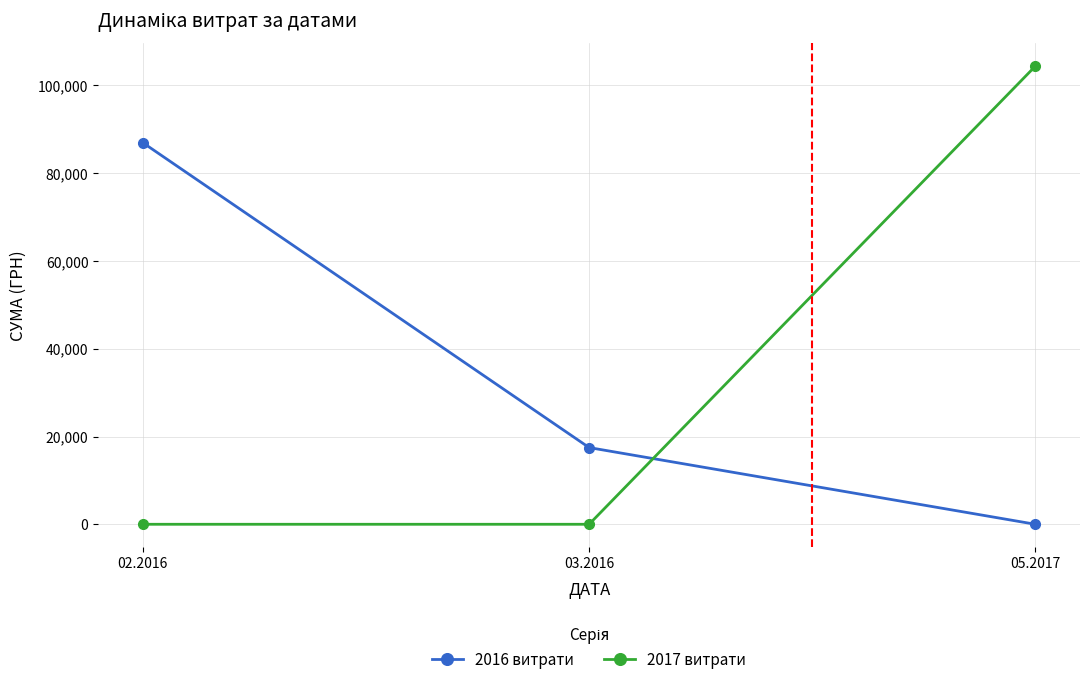

What is the spread (max minus min) of values at 05.2017?

104400.0